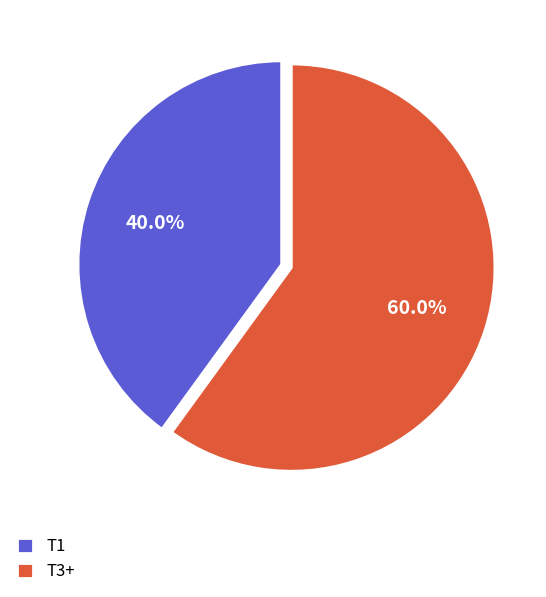

Between T1 and T3+, which is larger?

T3+